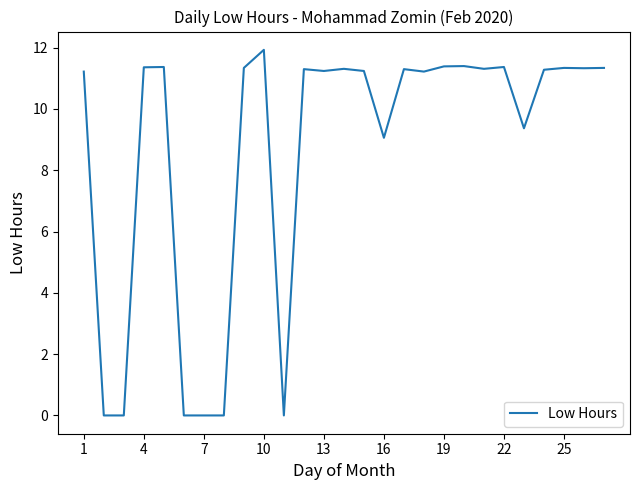

What is the difference between the maximum and minimum values?

11.9